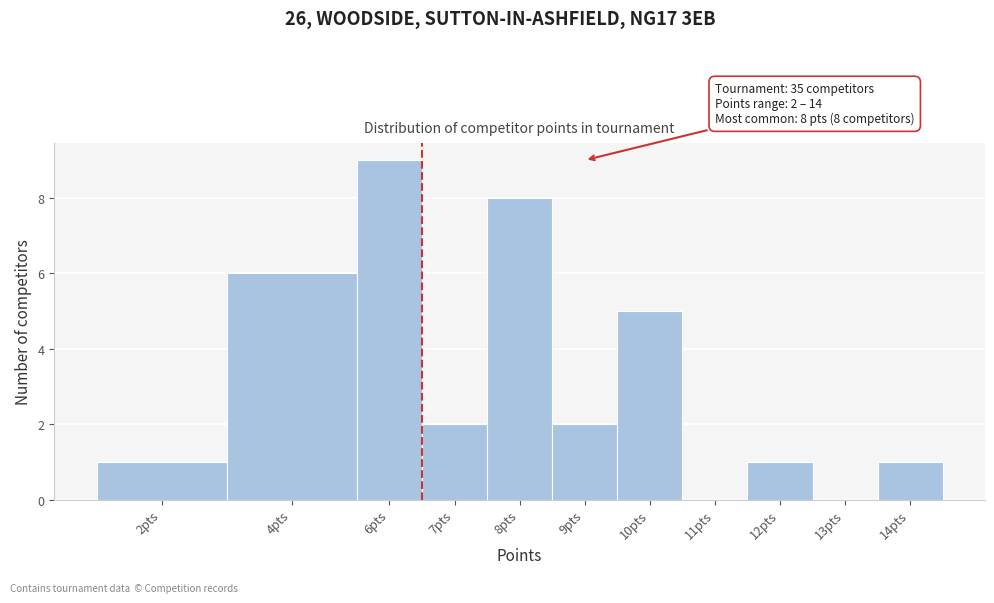

Reading left to right, transcribe all the data shown in this chart.

2pts=1	4pts=6	6pts=9	7pts=2	8pts=8	9pts=2	10pts=5	11pts=0	12pts=1	13pts=0	14pts=1